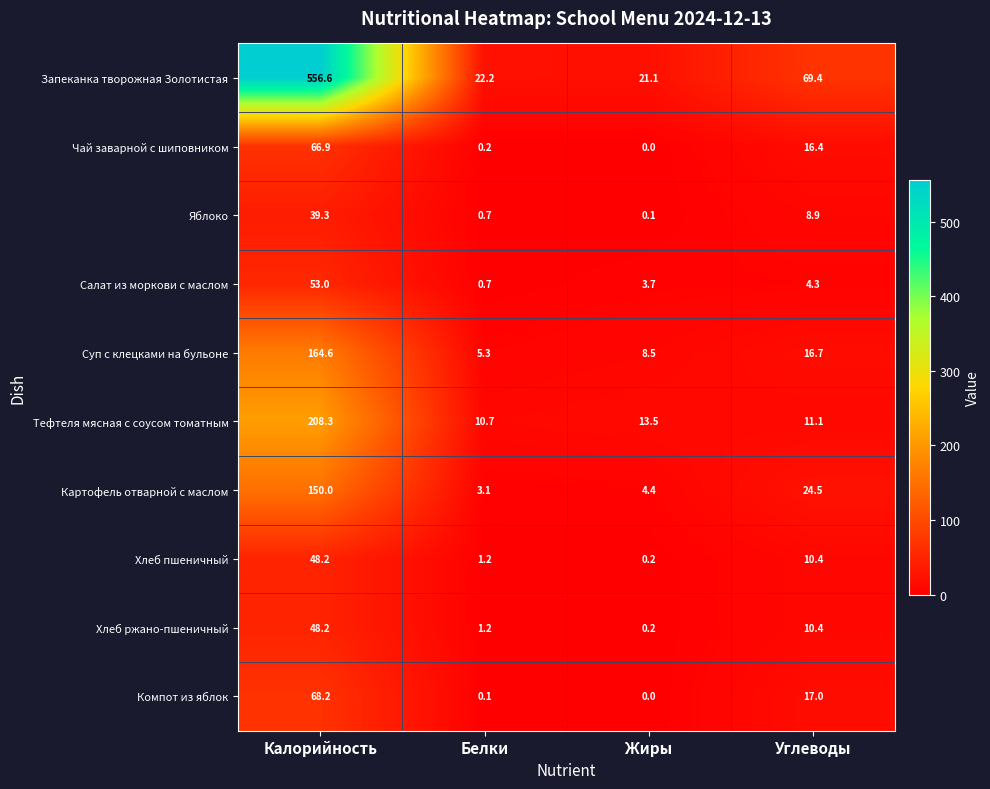

How many series are shown in this chart?

10